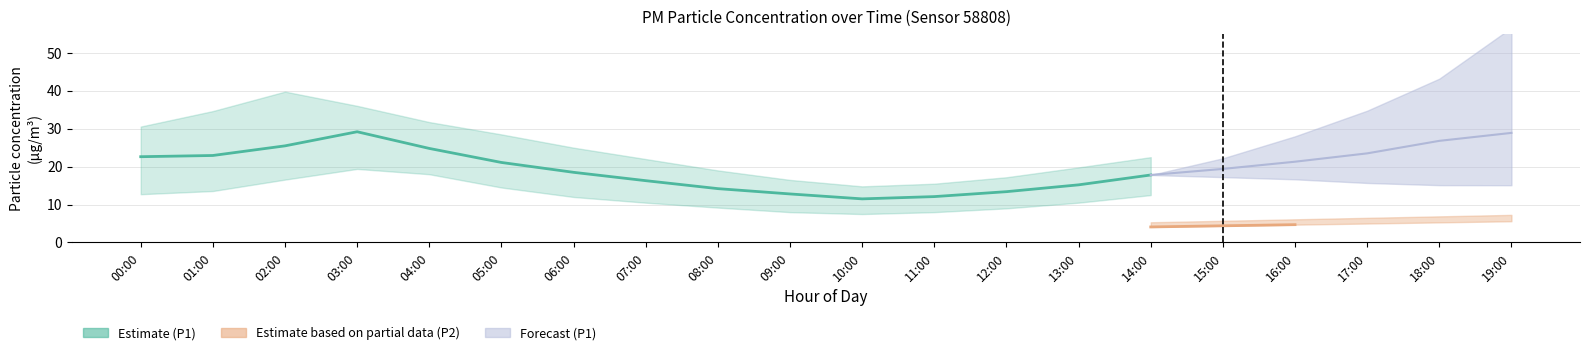

True or false: P1_upper has more than 1 interior local peaks.

False